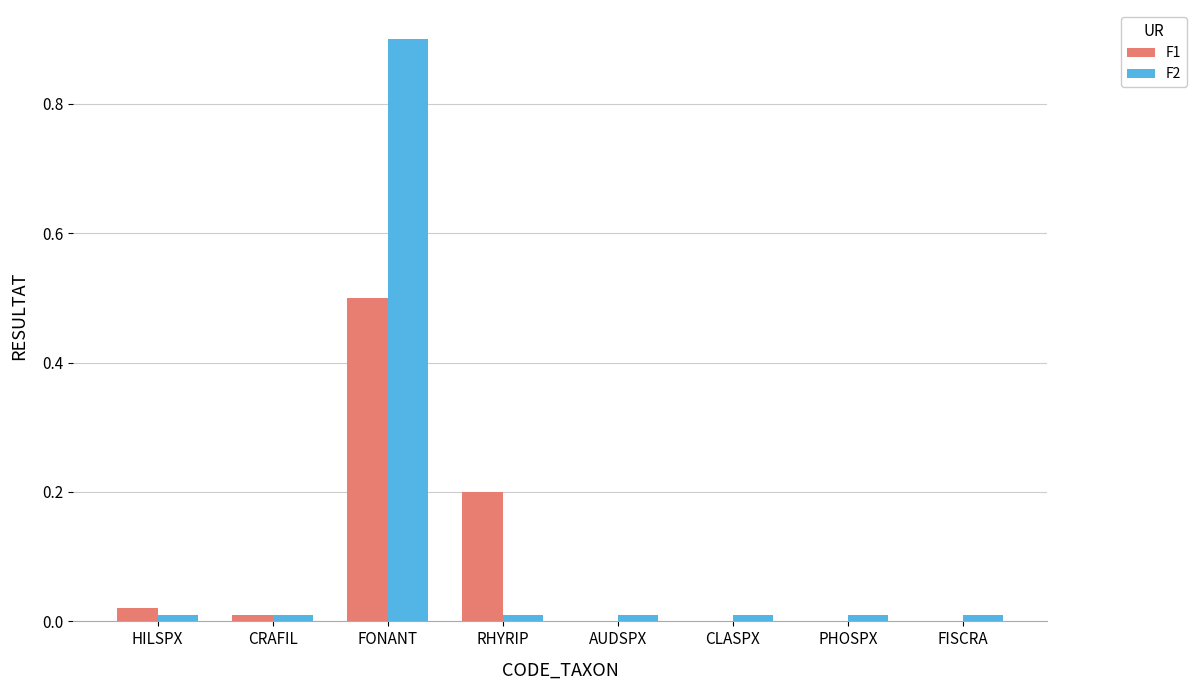

Are the bars horizontal?

No